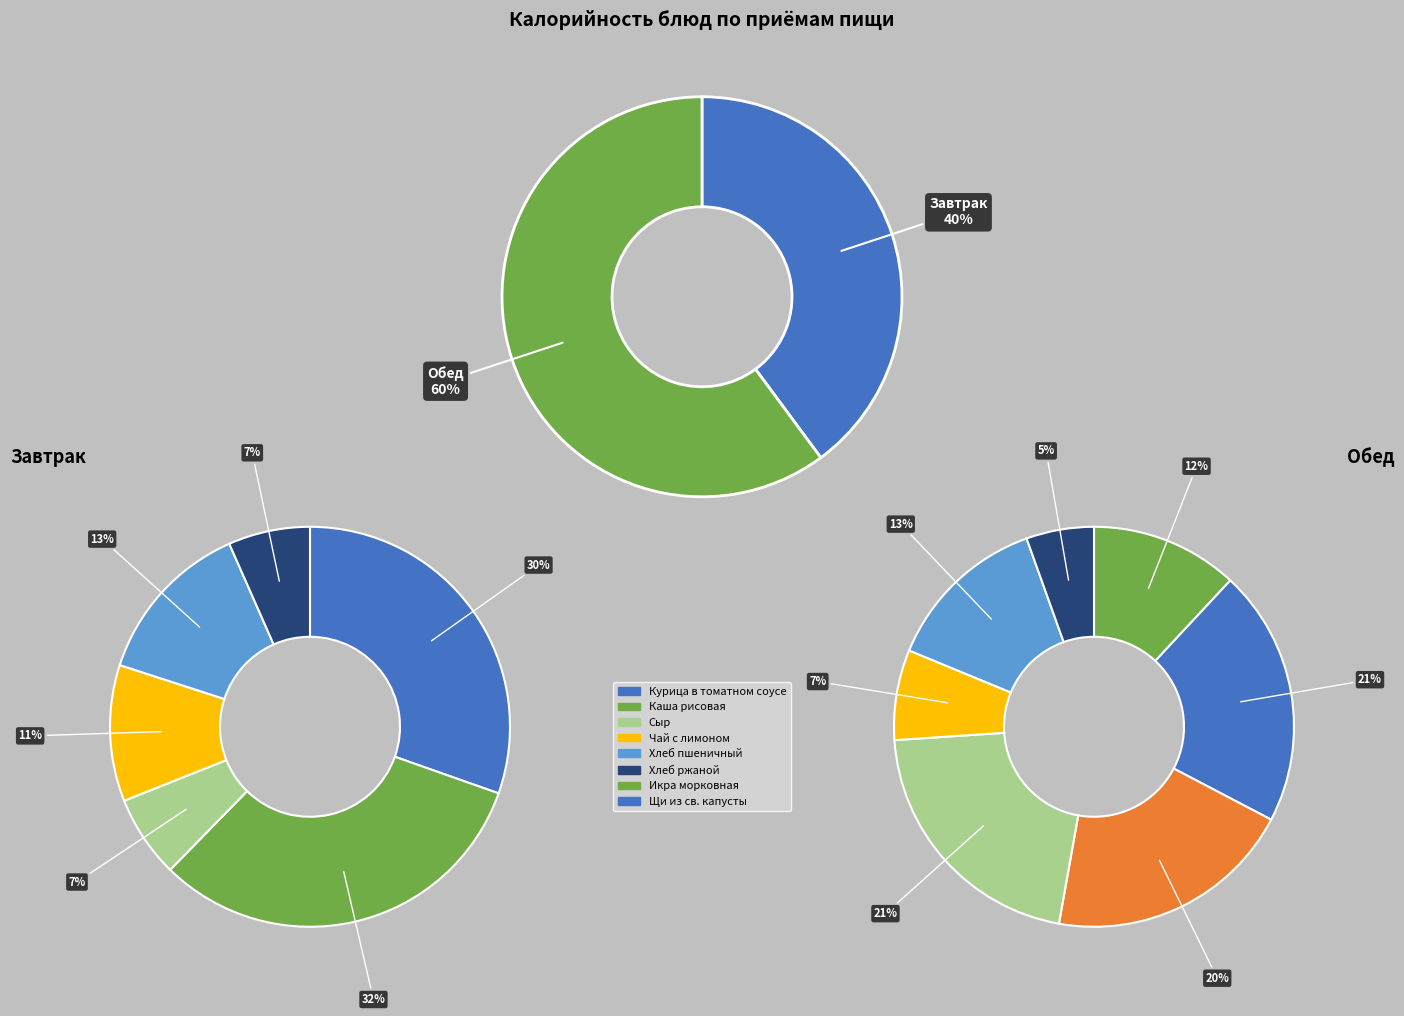

Between Хлеб ржаной (завтрак) and Щи из св.капусты, which is larger?

Щи из св.капусты